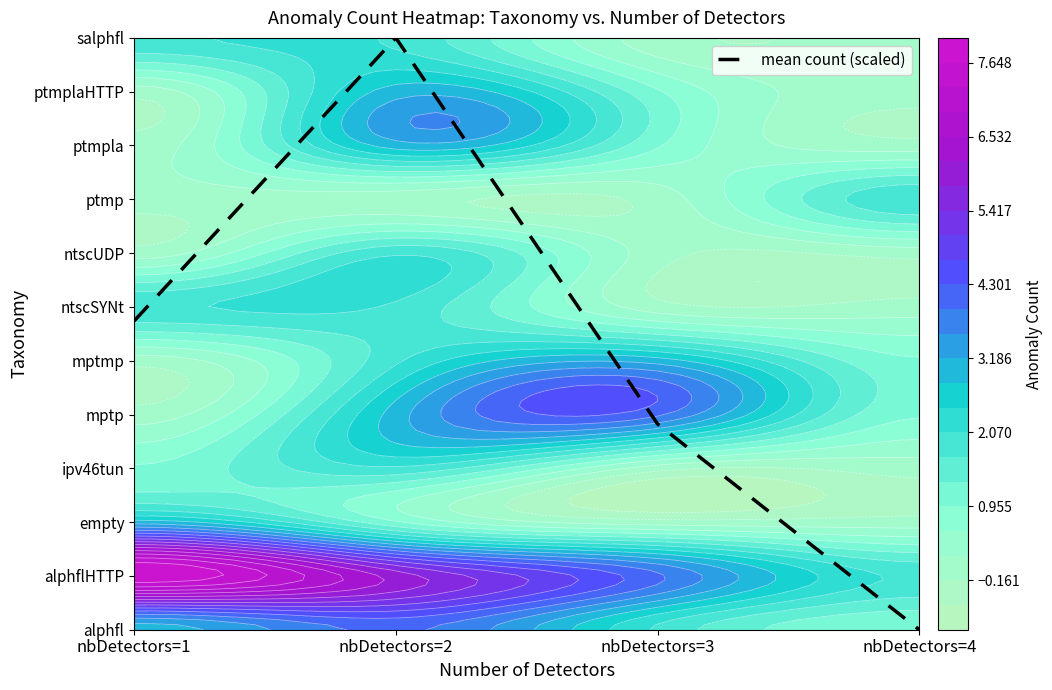

What is the change in value from nbDetectors=1 to nbDetectors=3?

-1.9